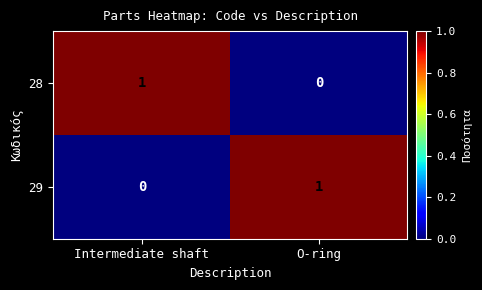

Rank the series at O-ring from lowest to highest value.

28, 29